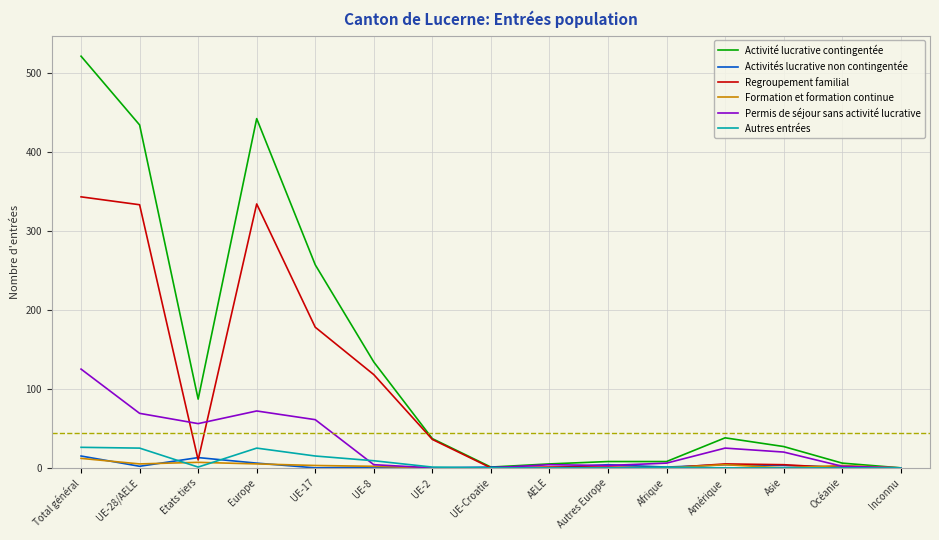

What is the difference between the Autres entrées values at UE-2 and UE-Croatie?

1